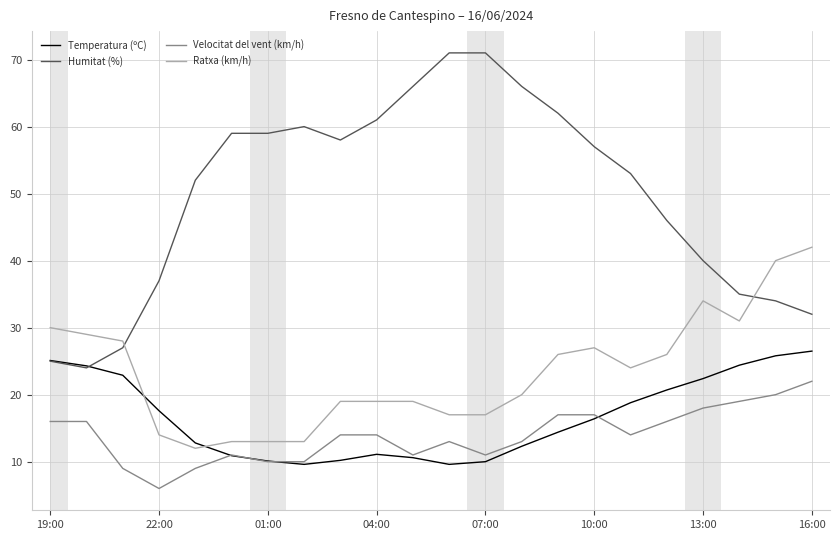

What is the maximum value shown in the chart?

71.0